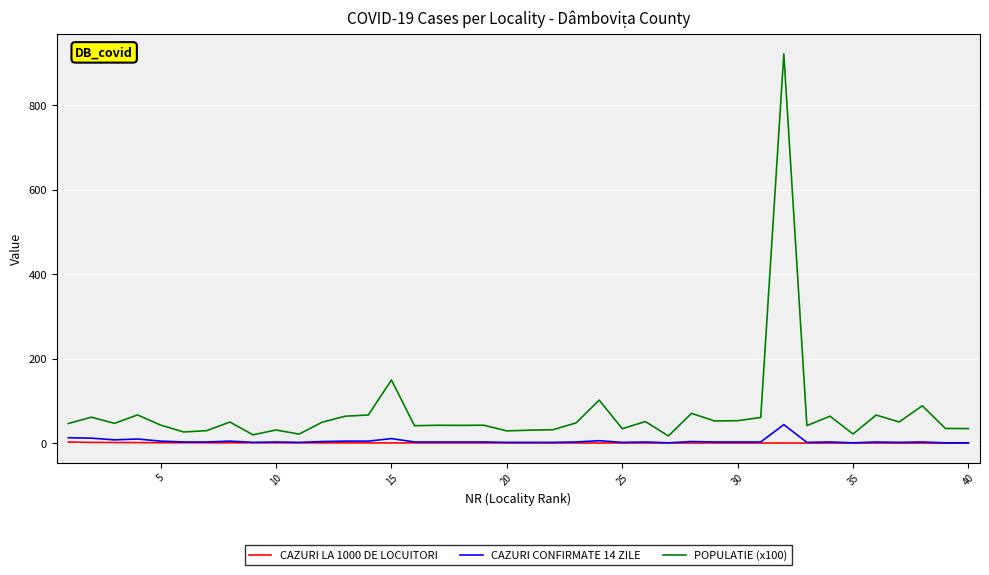

Which series has the largest range (max minus min)?

POPULATIE (x100)